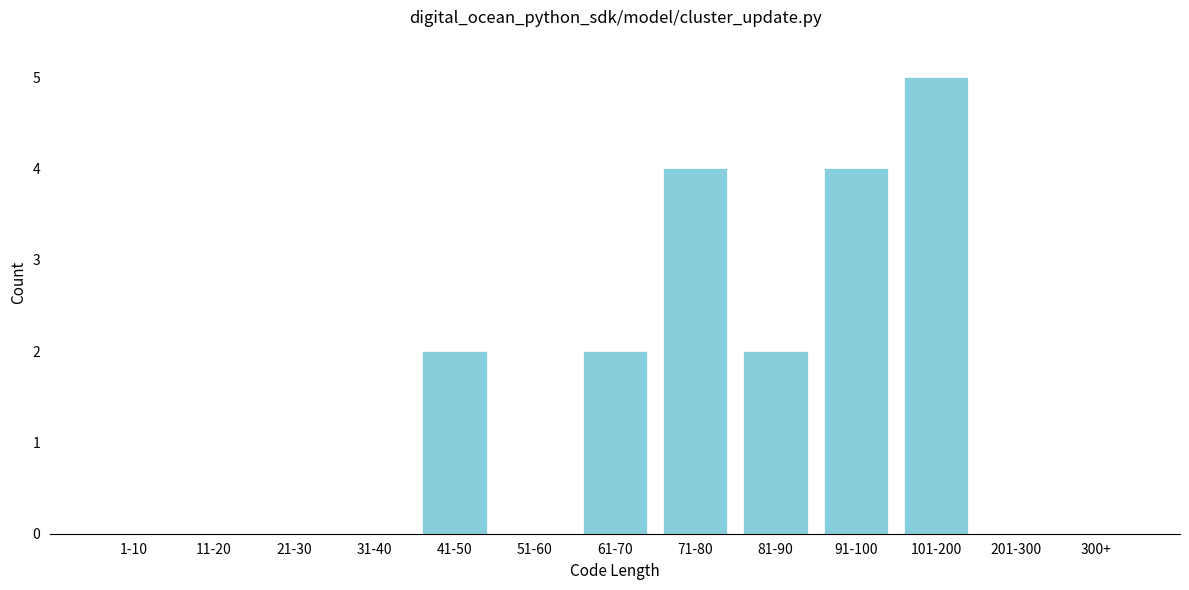

Reading left to right, extract all data points from this chart.

1-10=0	11-20=0	21-30=0	31-40=0	41-50=2	51-60=0	61-70=2	71-80=4	81-90=2	91-100=4	101-200=5	201-300=0	300+=0